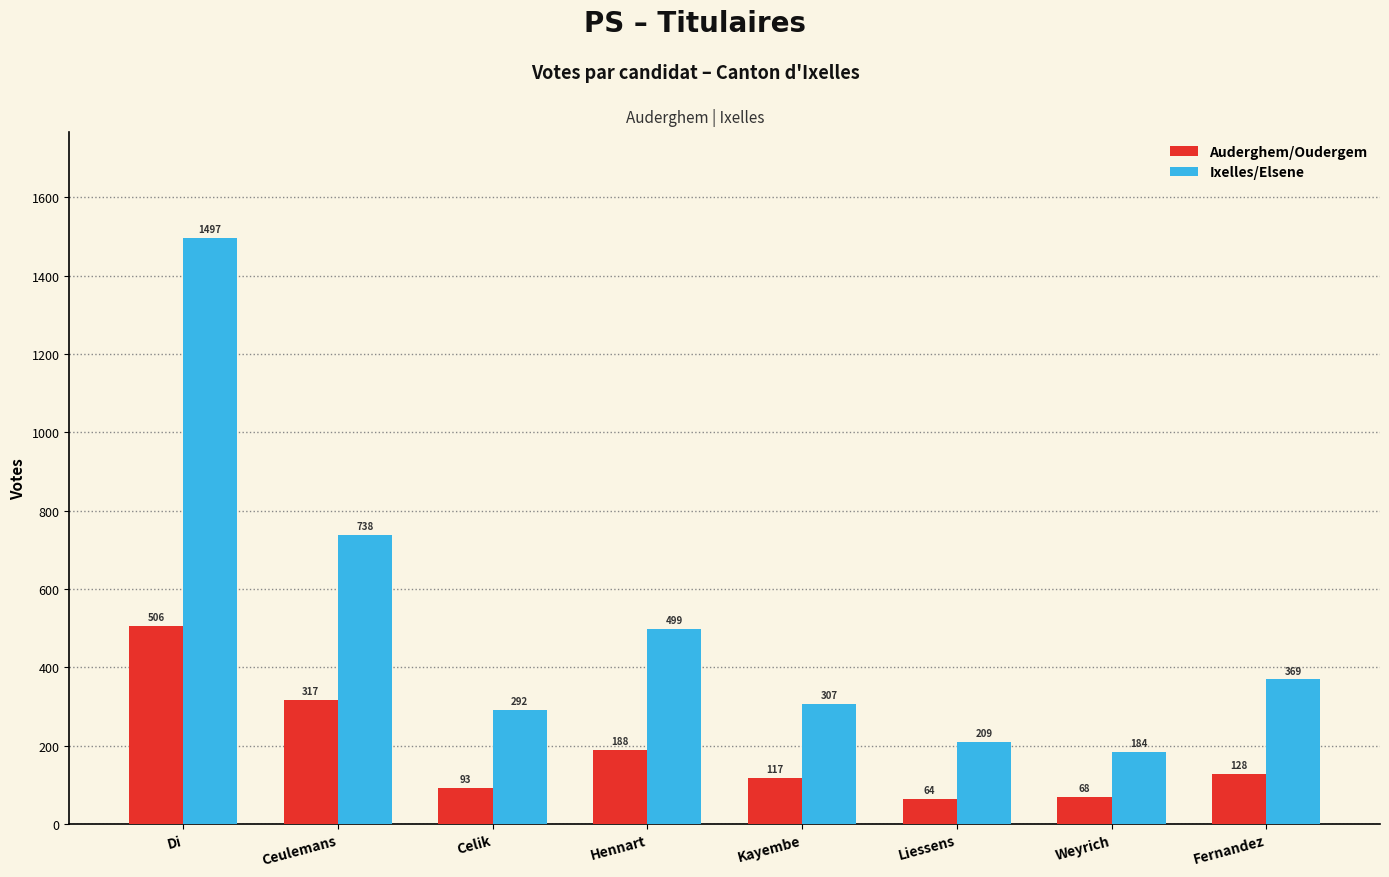

What is the lowest value of the Auderghem/Oudergem series?

64